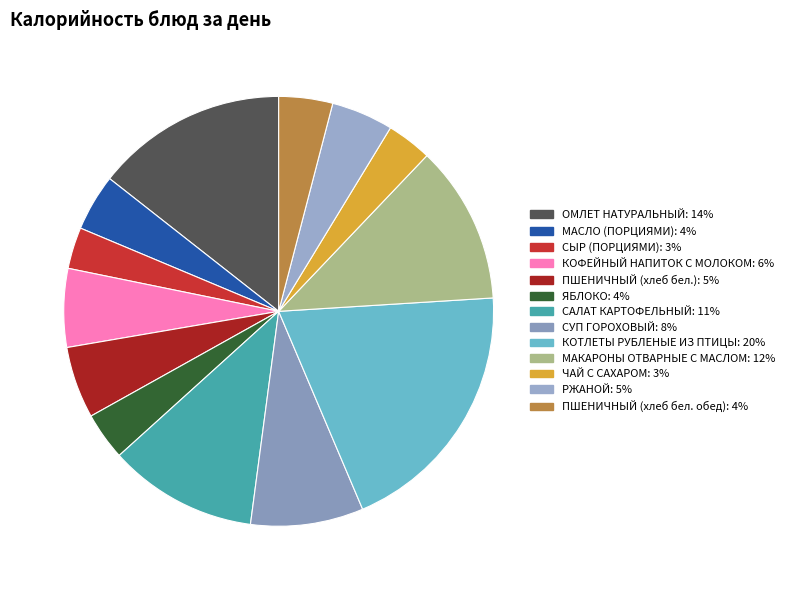

Is it true that ПШЕНИЧНЫЙ (хлеб бел.) is 1% of the pie?

False